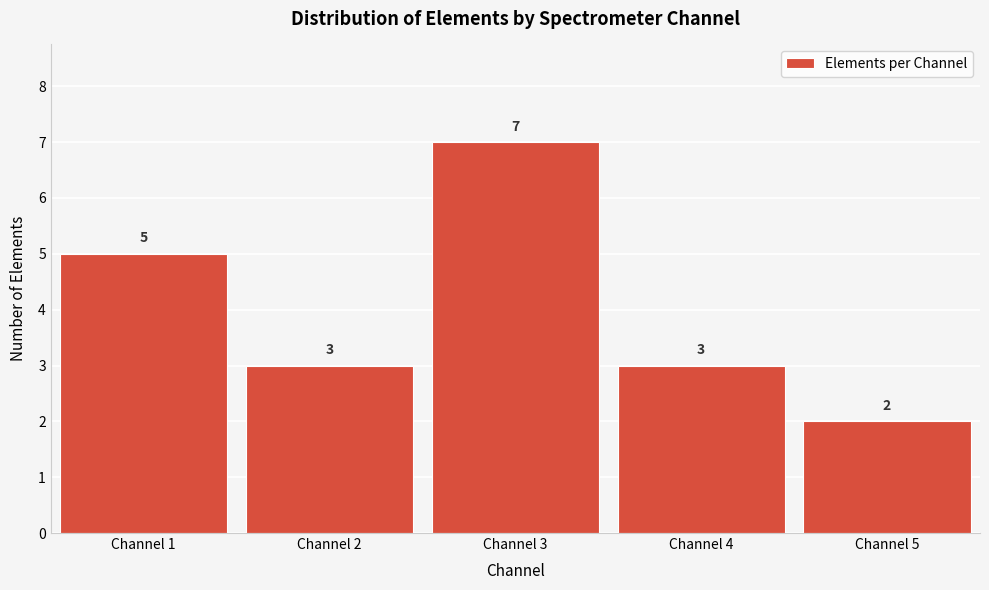

Reading right to left, what are all the values shown in this chart?

Channel 5=2	Channel 4=3	Channel 3=7	Channel 2=3	Channel 1=5